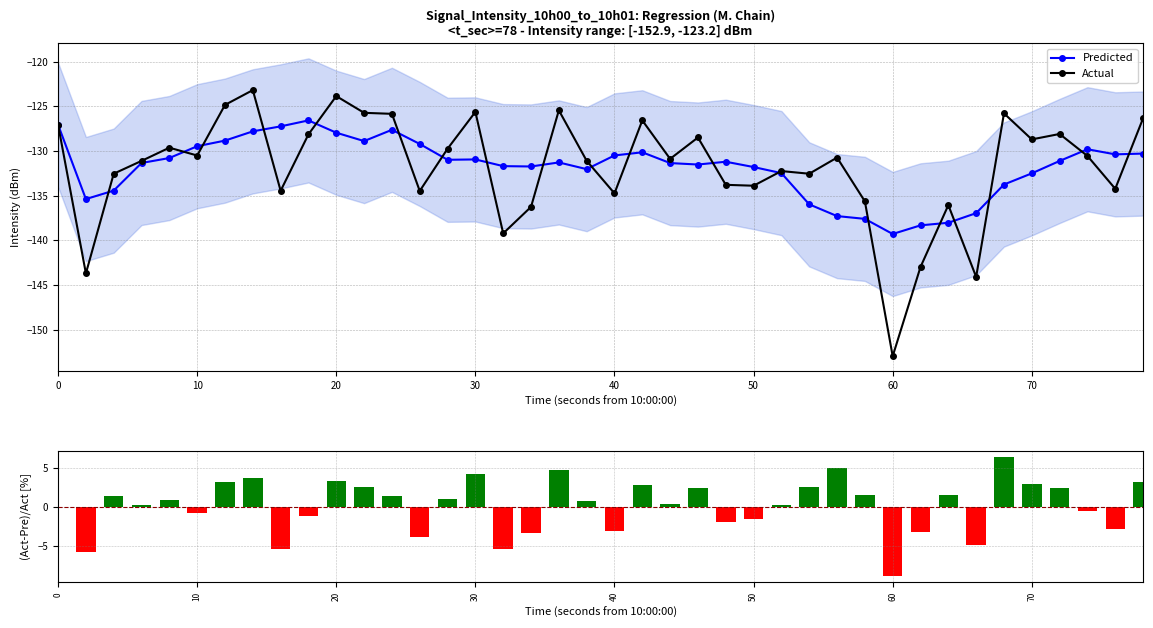

True or false: Predicted has a value of -131.8 at 50.

True